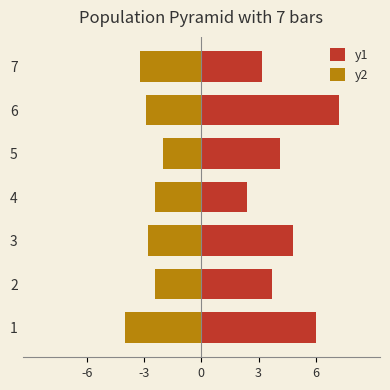

Which series has the largest total across all categories?

y1